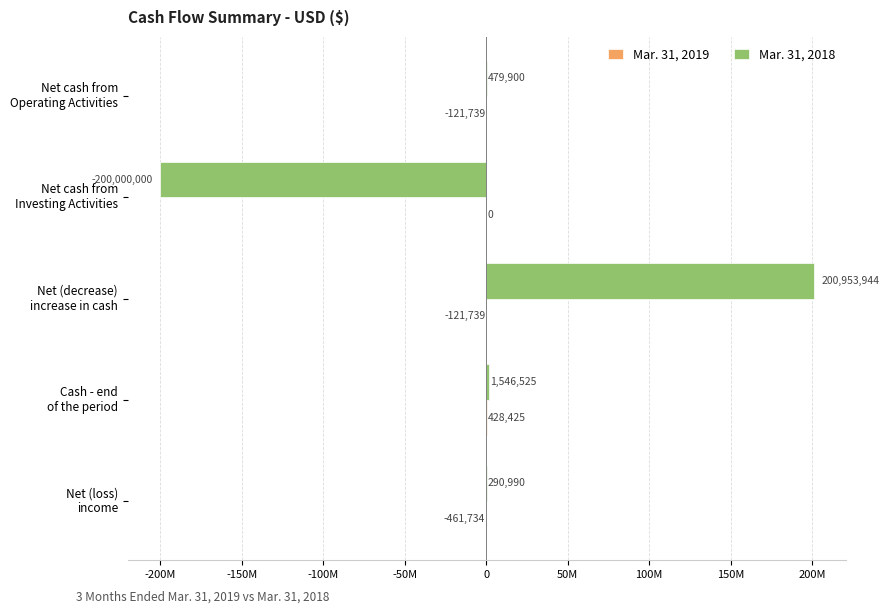

Rank the series by their average value, from highest to lowest.

Mar. 31, 2018, Mar. 31, 2019